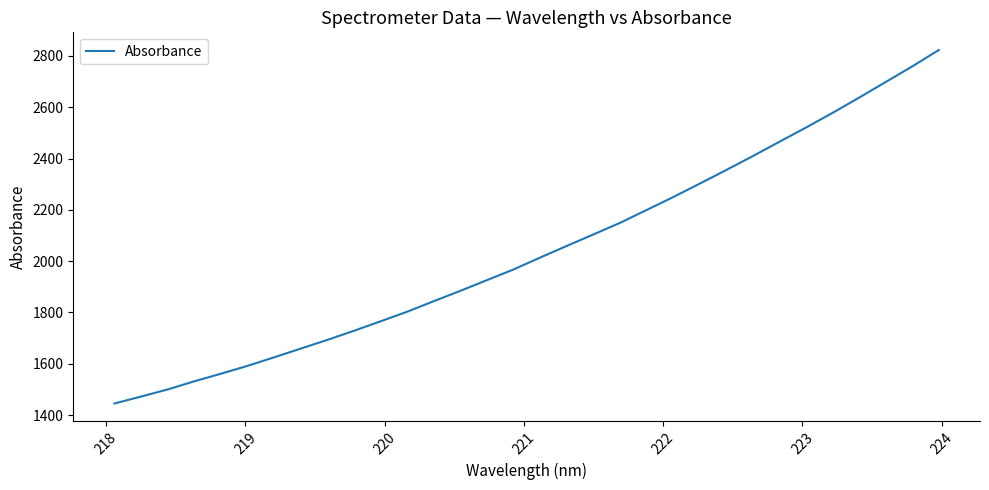

How many lines are shown in the chart?

1